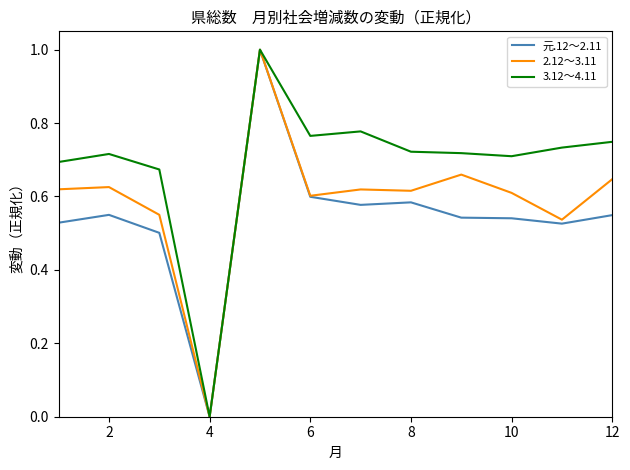

Which series has the largest total across all categories?

3.12～4.11